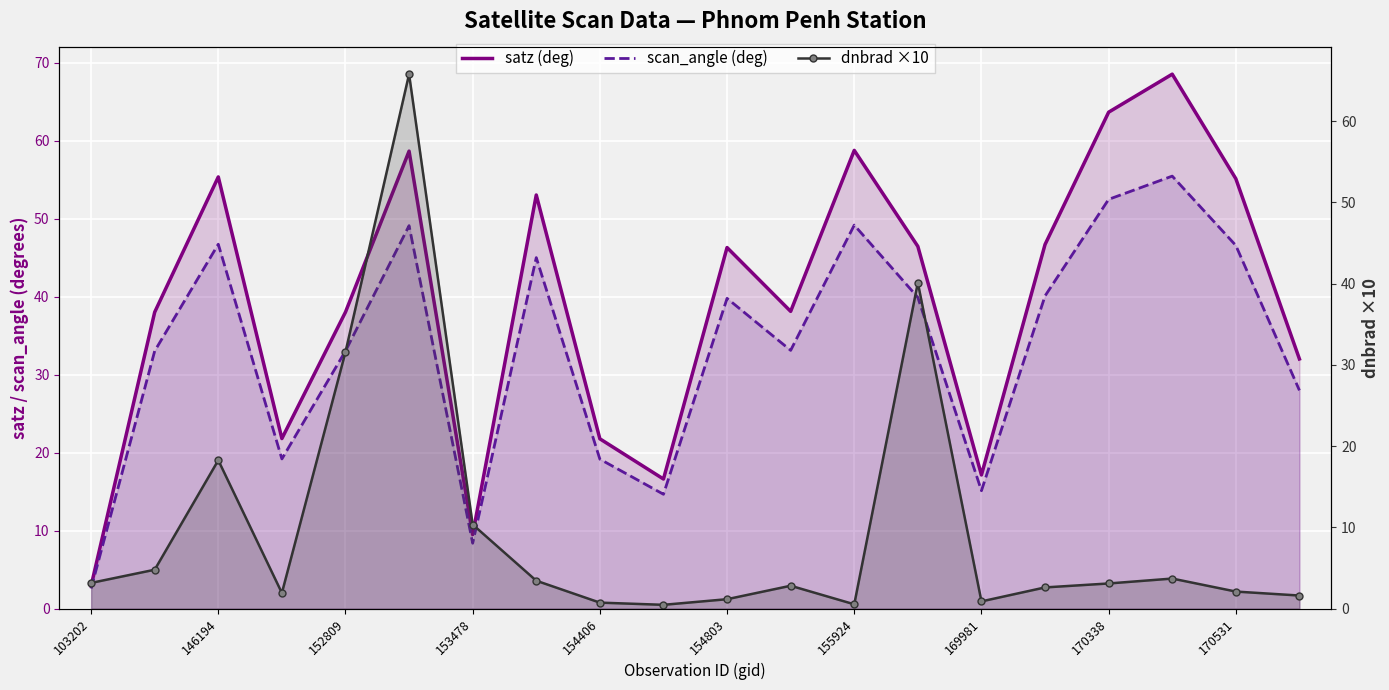

How many intersections are there between dnbrad ×10 and satz (deg)?

3